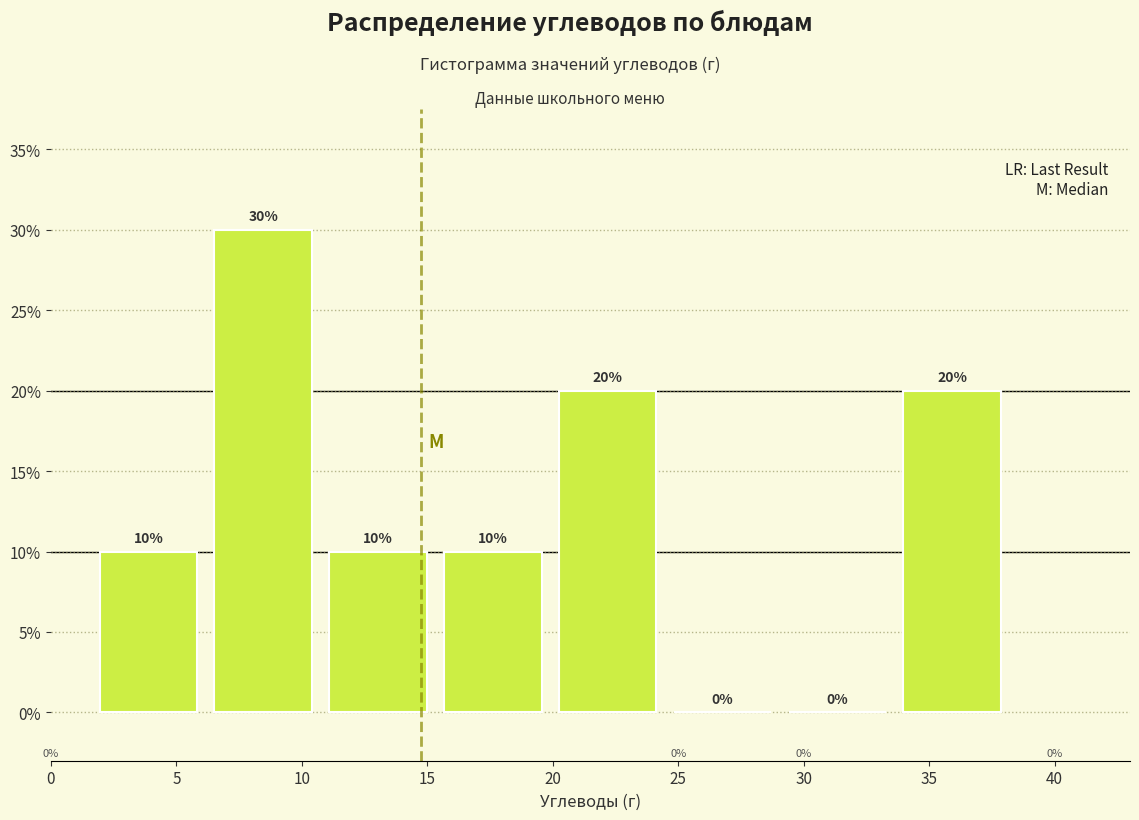

Over which range of the x-axis is the bar tallest?

6.0 to 11.0